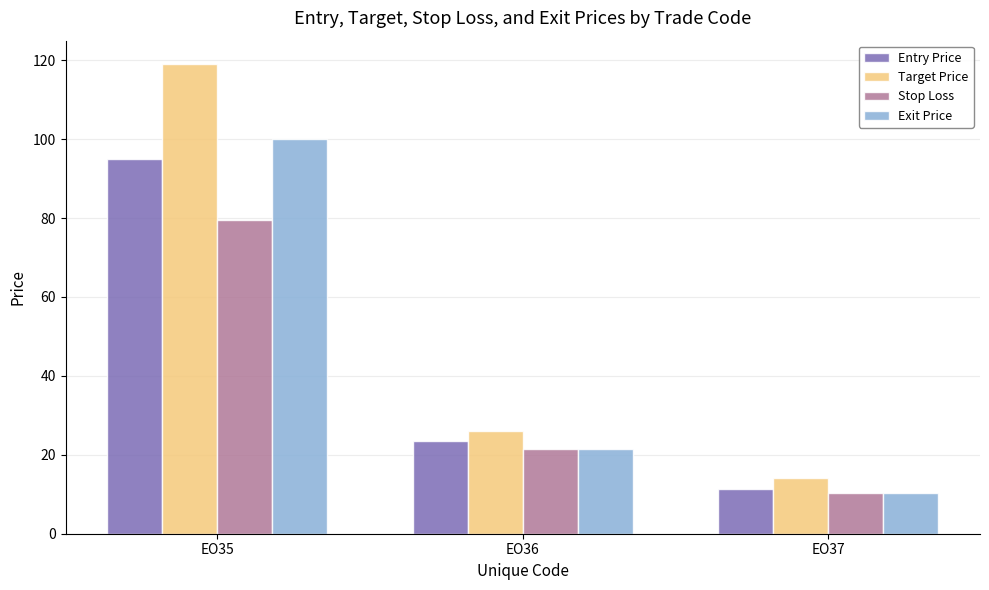

What is the value of the Entry Price bar at the 3rd from the left?

11.3